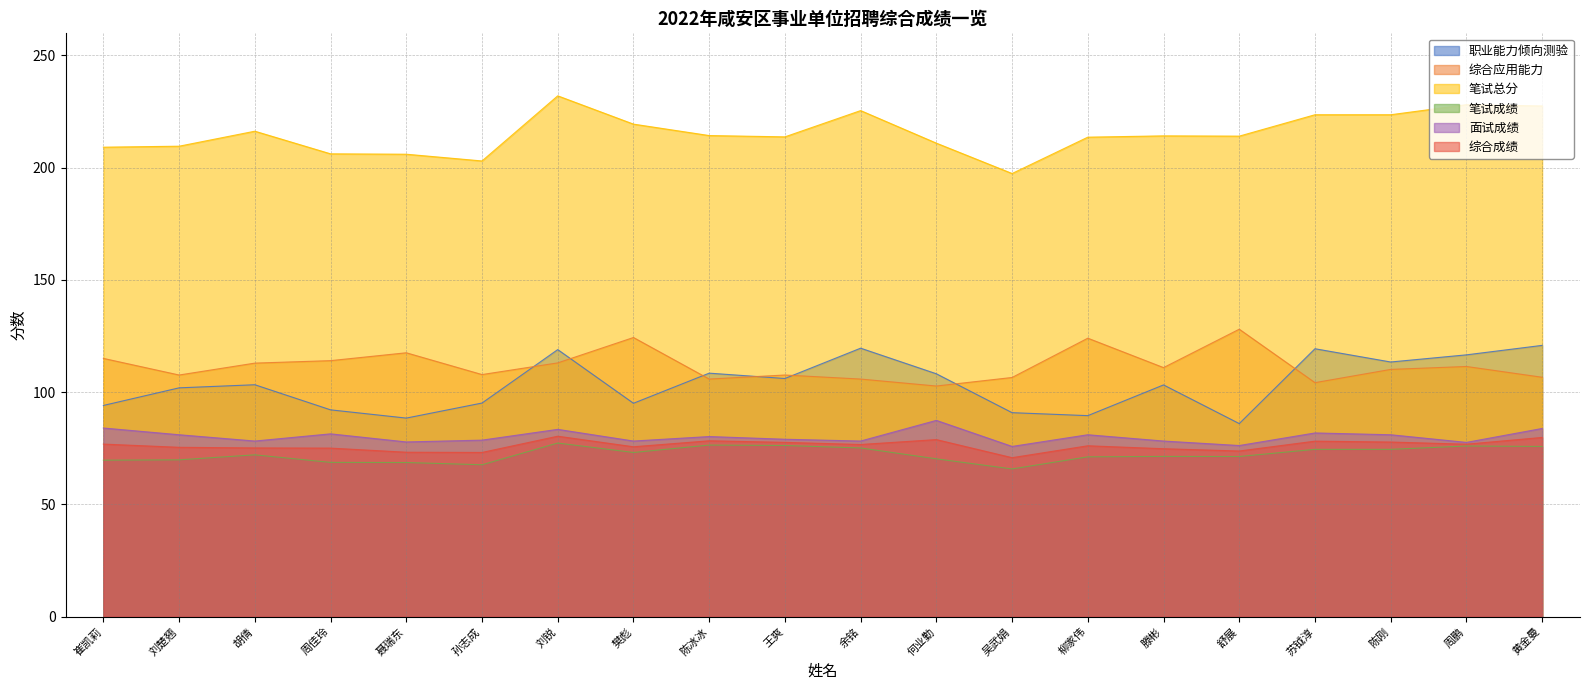

True or false: 笔试成绩 has more than 0 interior local peaks.

True